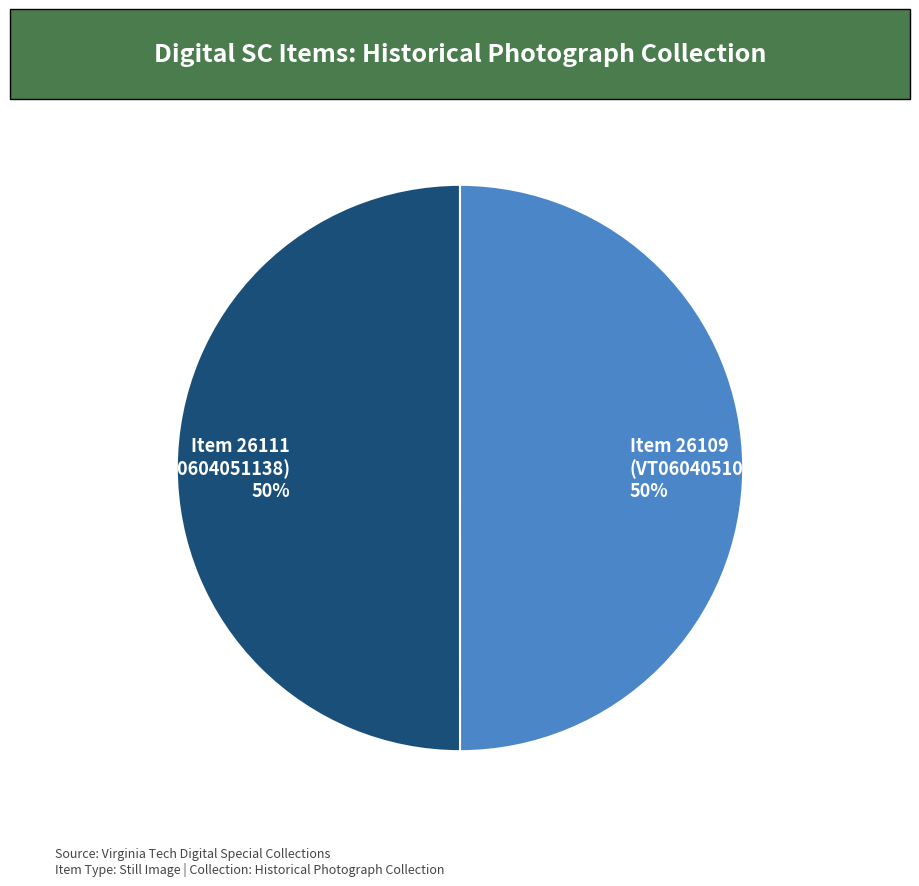

What percentage is the Item 26111 (VT0604051138) 50% slice, to the nearest percent?

50%